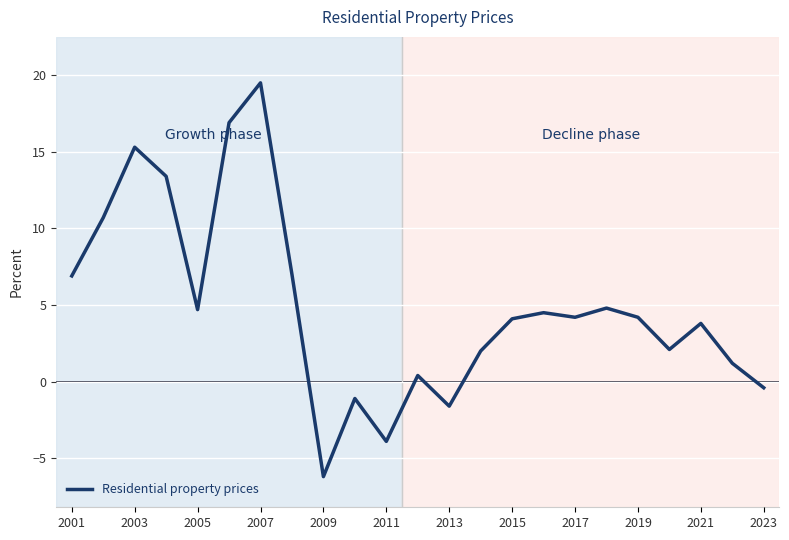

How many lines are shown in the chart?

1